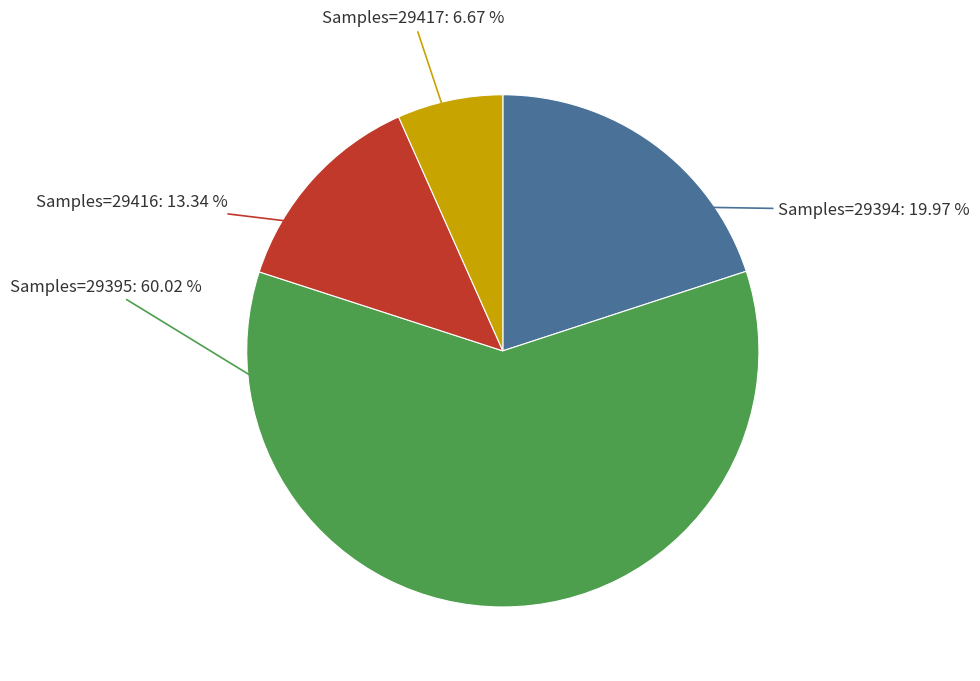

How many slices are in this pie chart?

4